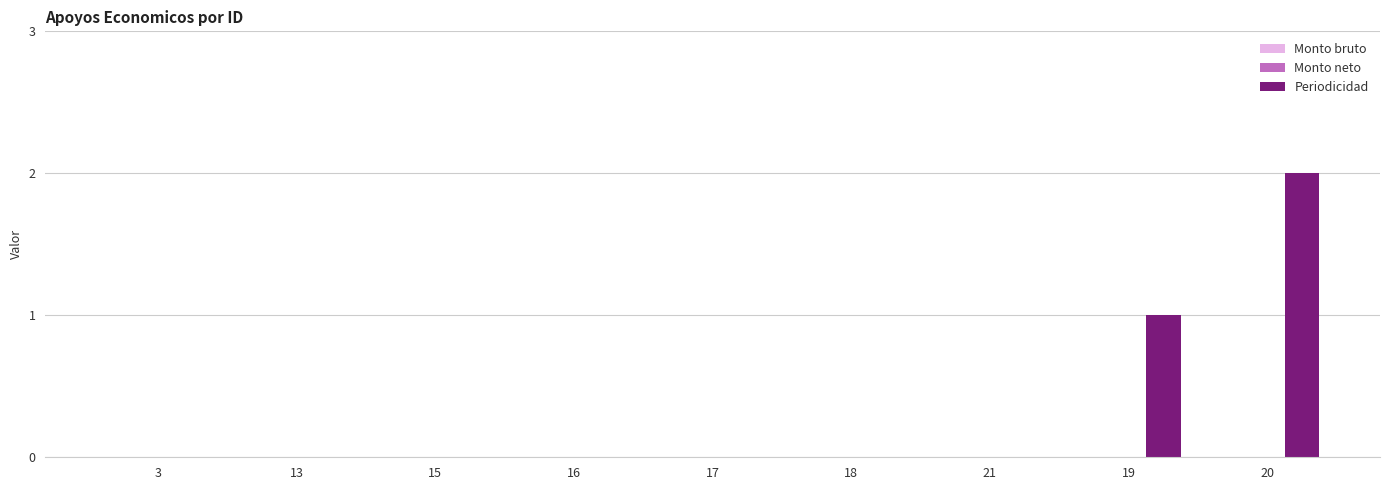

Are the bars horizontal?

No